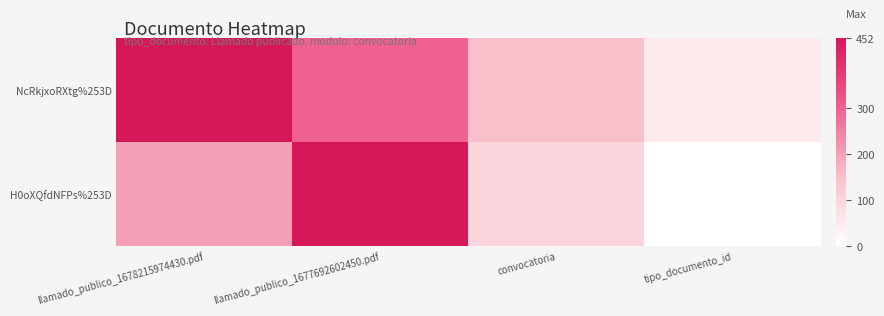

Rank the series by their average value, from lowest to highest.

H0oXQfdNFPs%253D, NcRkjxoRXtg%253D